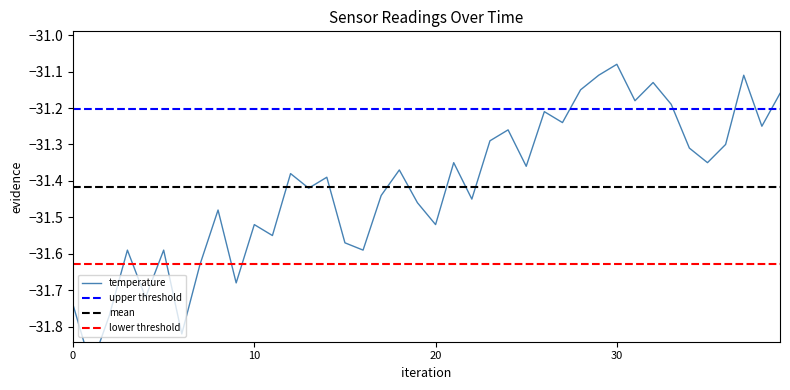

What is the difference between the second highest and minimum values?

0.8